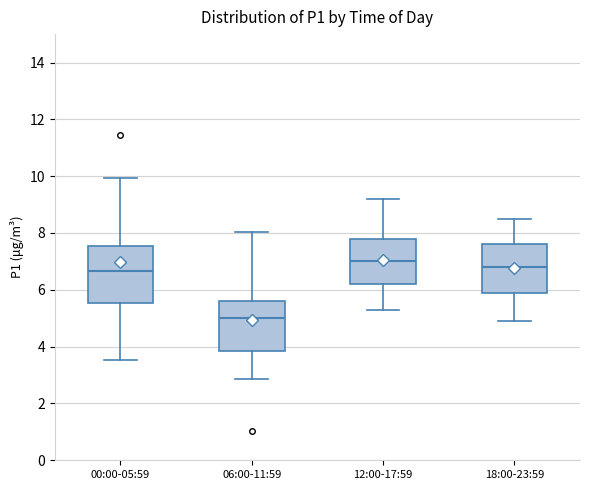

Where is the upper edge of the box for 18:00-23:59 on the y-axis? The values are not printed on the chart, so give them approximately, as read against the axis.

7.6